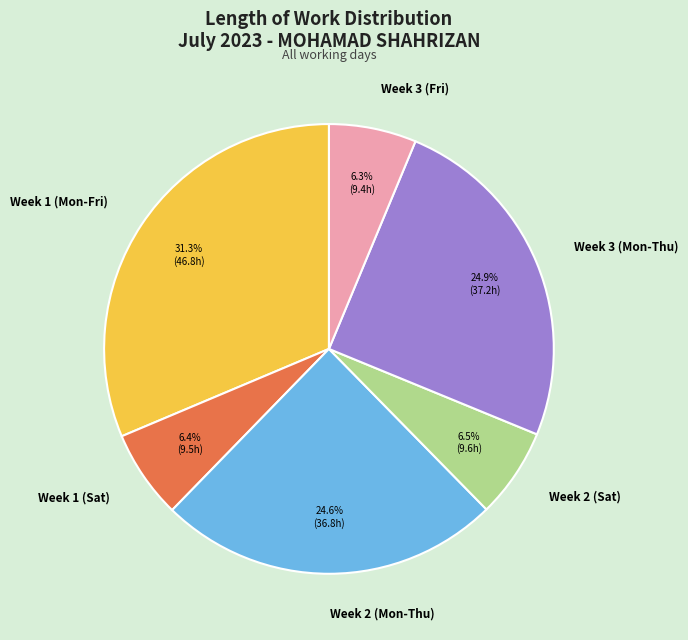

Count the number of slices in the pie.

6